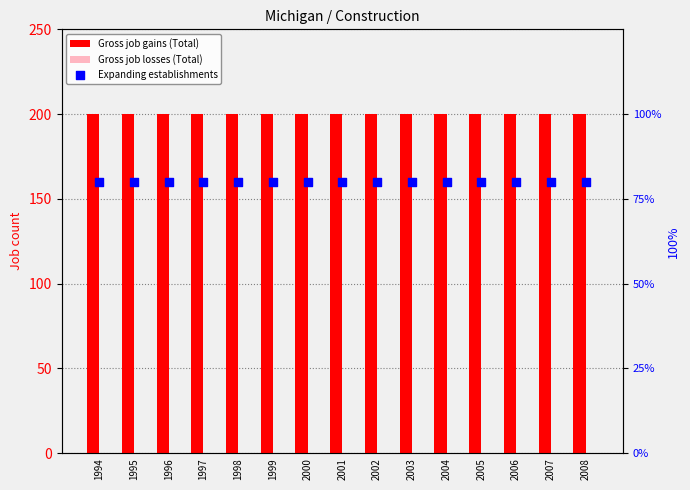

Which series contains the highest Y value?

Gross job gains (Total)